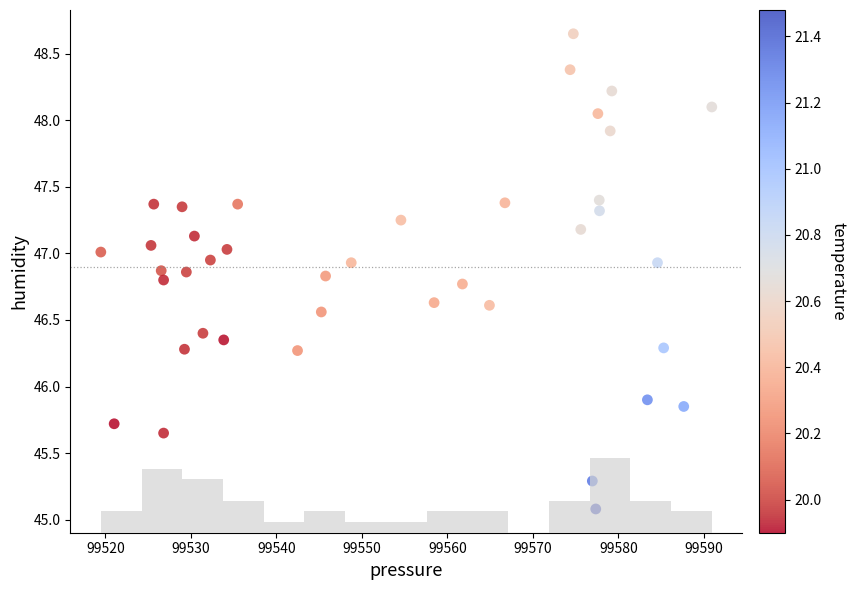

What is the range of X values (max minus min)?

71.4